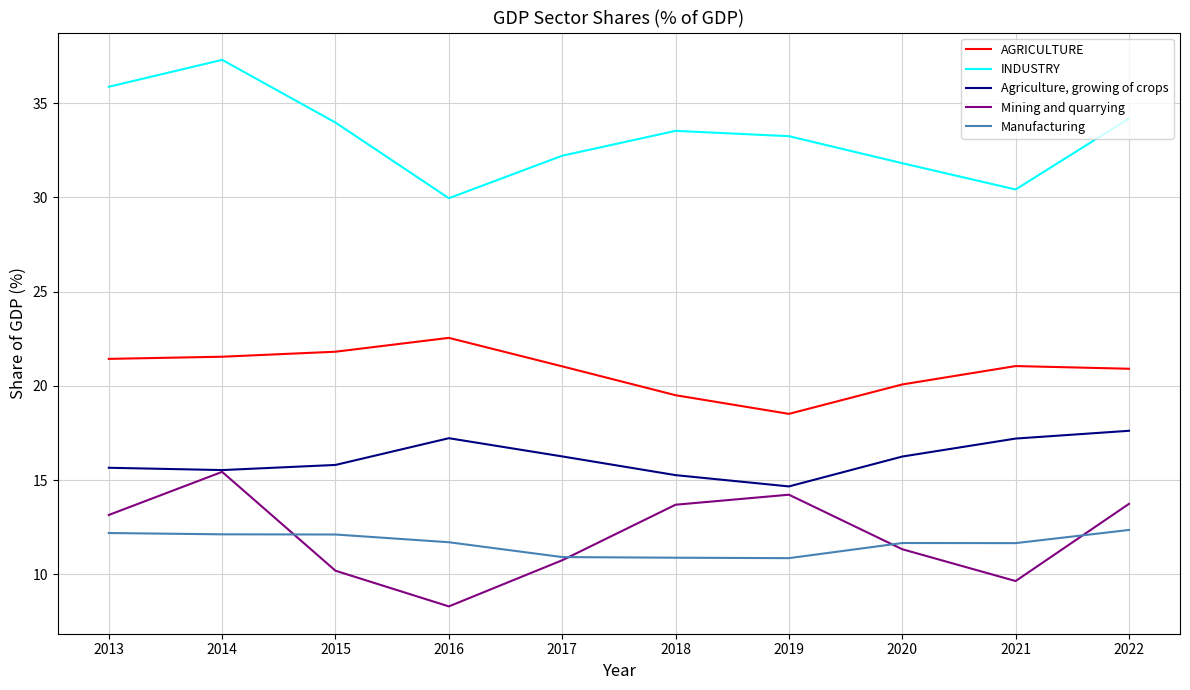

Which series has the largest total across all categories?

INDUSTRY